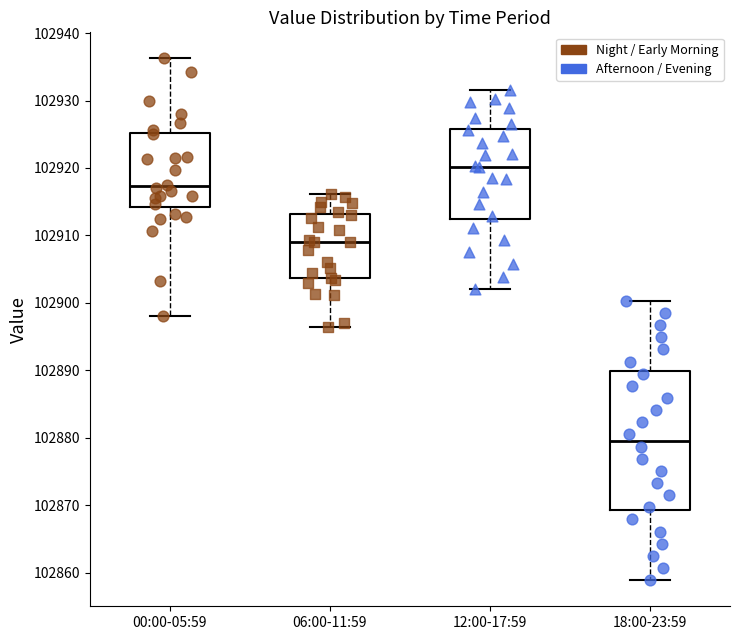

Reading left to right, transcribe this box plot: for each box, give where its median line is, the range the box spans, and where its two whiskers end, as read against the y-axis. The values are not printed on the chart, so give them approximately, as read against the axis.

00:00-05:59: median 102917, box 102914 to 102925, whiskers 102898 to 102936
06:00-11:59: median 102909, box 102904 to 102913, whiskers 102896 to 102916
12:00-17:59: median 102920, box 102912 to 102926, whiskers 102902 to 102932
18:00-23:59: median 102880, box 102869 to 102890, whiskers 102859 to 102900